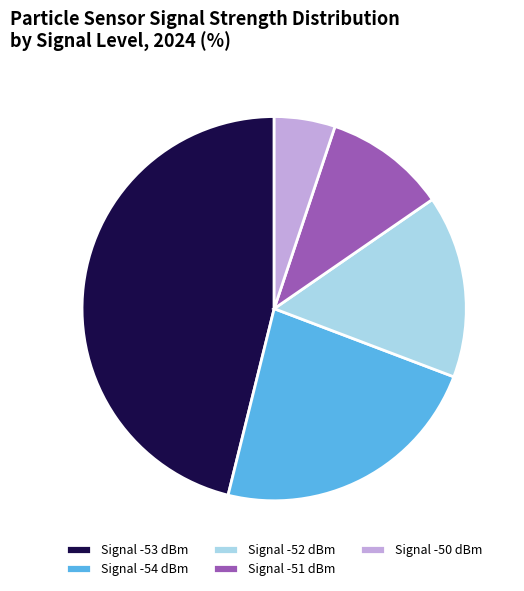

The Signal -54 dBm slice represents 30% of the pie. True or false?

False